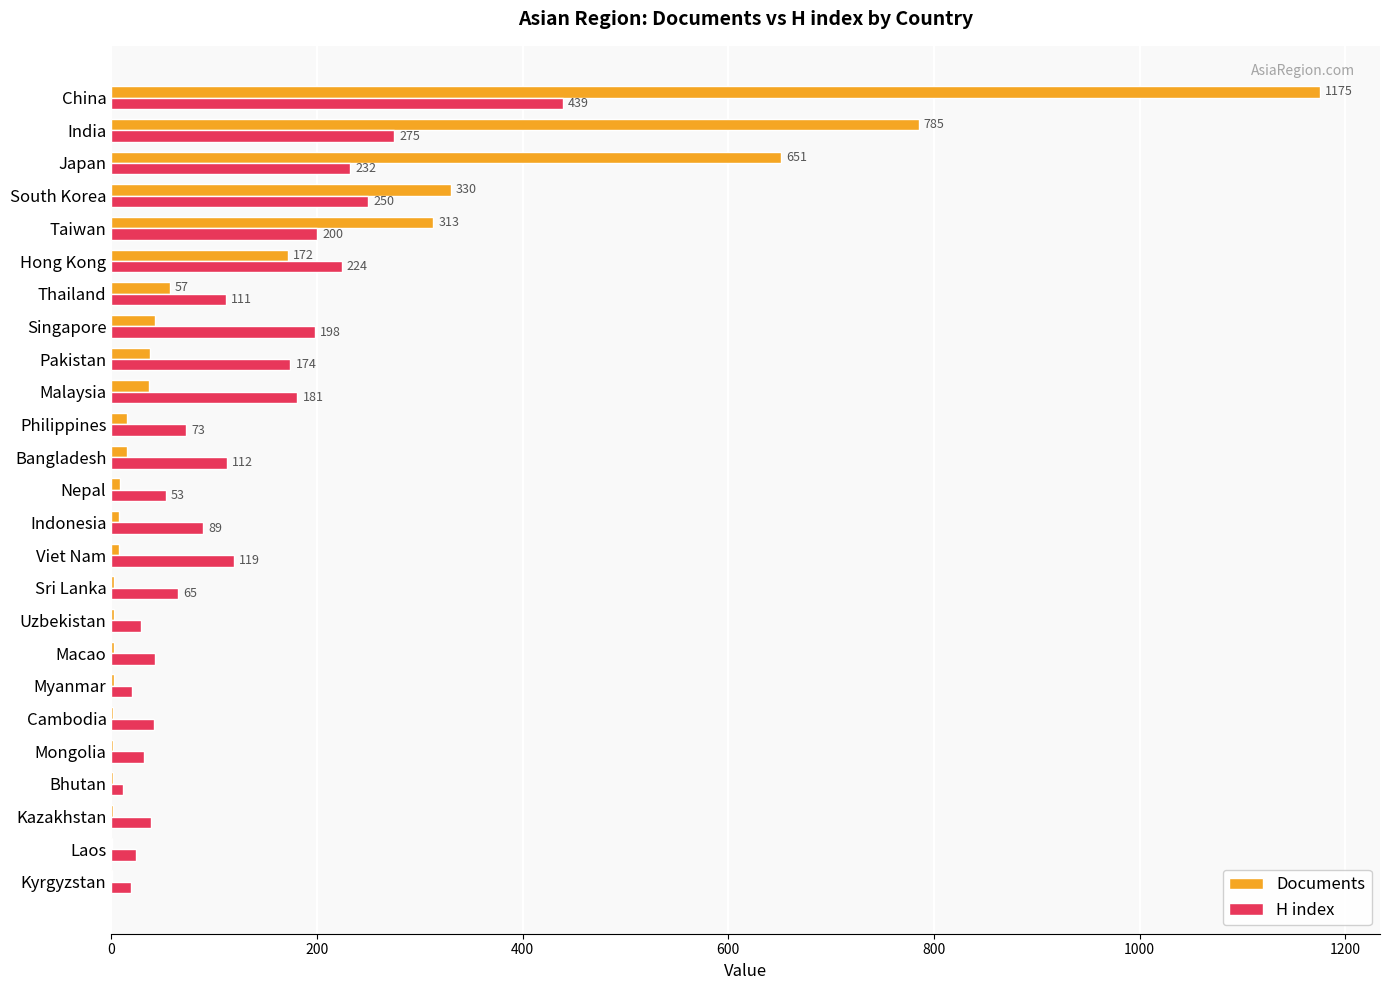

Which series has the largest range (max minus min)?

Documents